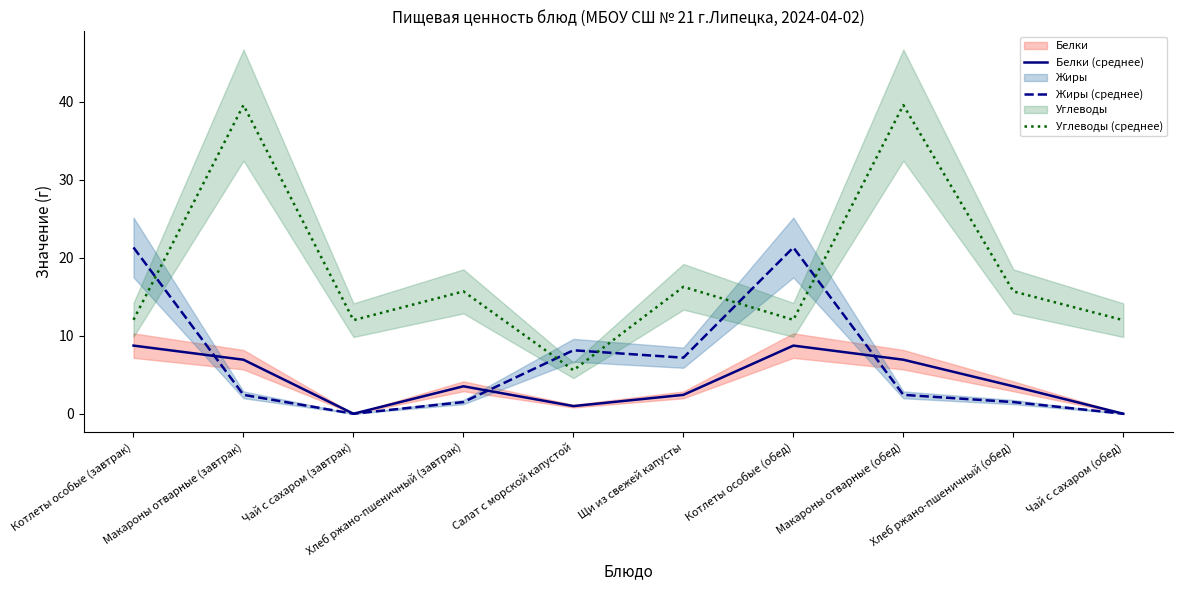

Where do Белки (среднее) and Жиры (среднее) first cross each other?

Котлеты особые (завтрак) and Макароны отварные (завтрак)